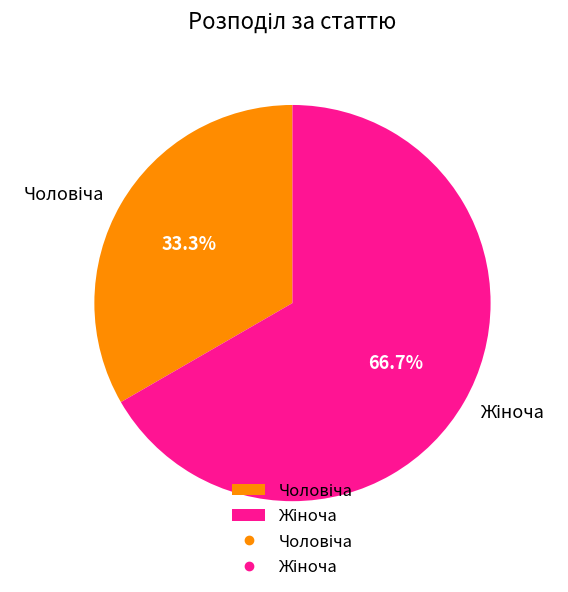

Is there a majority slice in this chart?

Yes